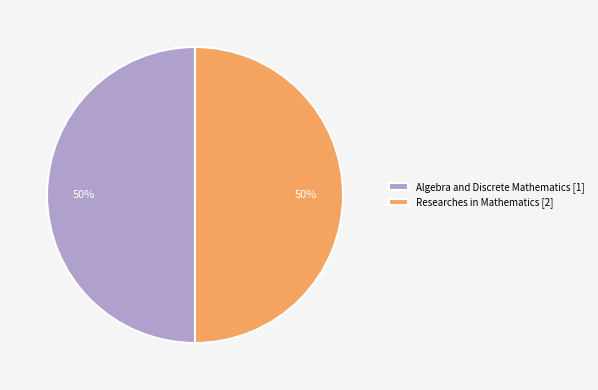

To the nearest percent, what portion does Researches in Mathematics [2] represent?

50%